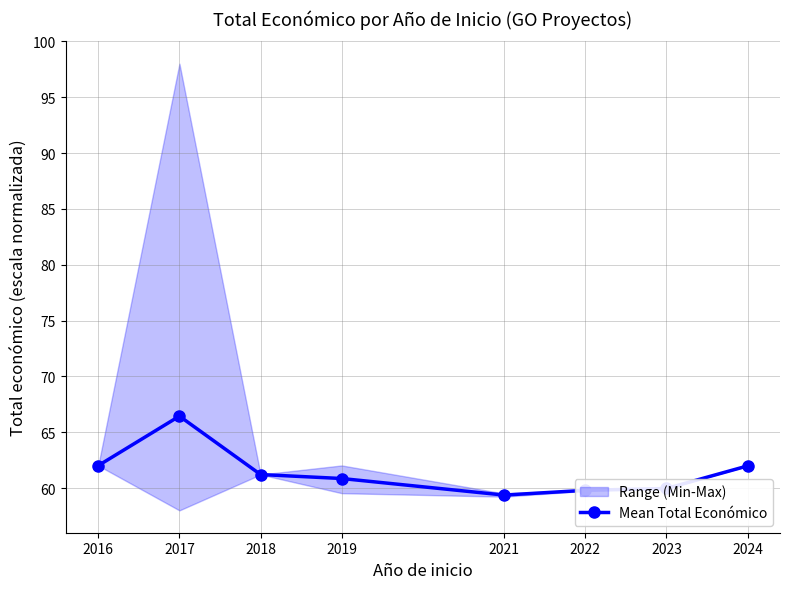

Rank the categories by value from highest to lowest.

2017, 2016, 2024, 2018, 2019, 2023, 2022, 2021